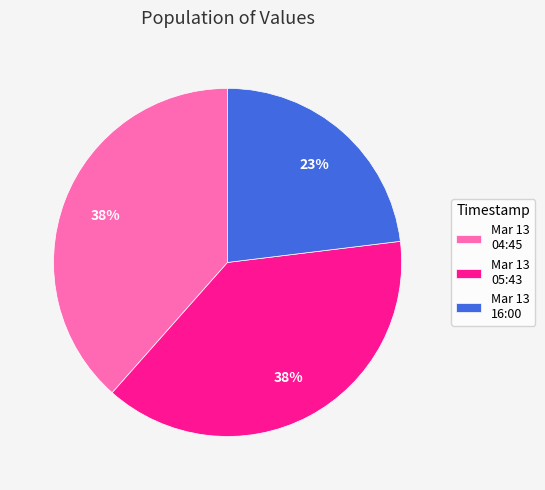

How many segments does this pie chart have?

3